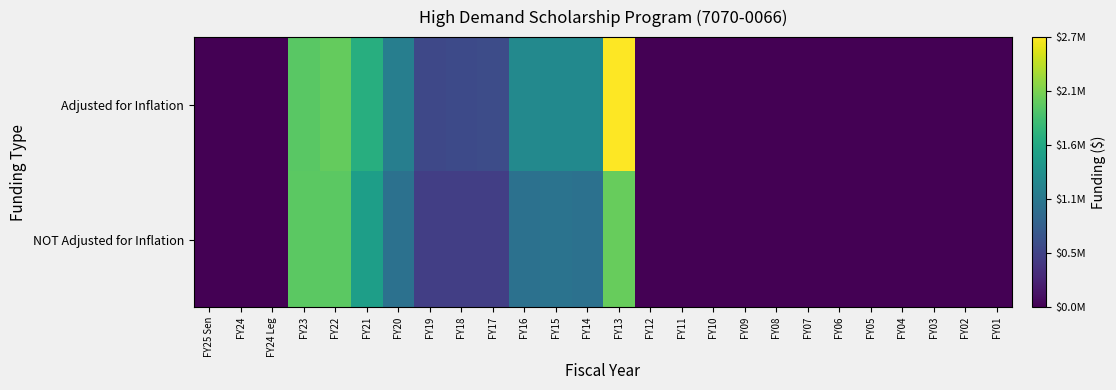

Reading left to right, transcribe all the data shown in this chart.

Adjusted for Inflation: FY25 Sen=0	FY24=0	FY24 Leg=0	FY23=1990751	FY22=2041560	FY21=1671756	FY20=1143501	FY19=579703	FY18=598014	FY17=619129	FY16=1254964	FY15=1267884	FY14=1265027	FY13=2673369	FY12=0	FY11=0	FY10=0	FY09=0	FY08=0	FY07=0	FY06=0	FY05=0	FY04=0	FY03=0	FY02=0	FY01=0
NOT Adjusted for Inflation: FY25 Sen=0	FY24=0	FY24 Leg=0	FY23=2000000	FY22=2000000	FY21=1500000	FY20=1000000	FY19=500000	FY18=500000	FY17=500000	FY16=1000000	FY15=1013000	FY14=1000000	FY13=2051707	FY12=0	FY11=0	FY10=0	FY09=0	FY08=0	FY07=0	FY06=0	FY05=0	FY04=0	FY03=0	FY02=0	FY01=0